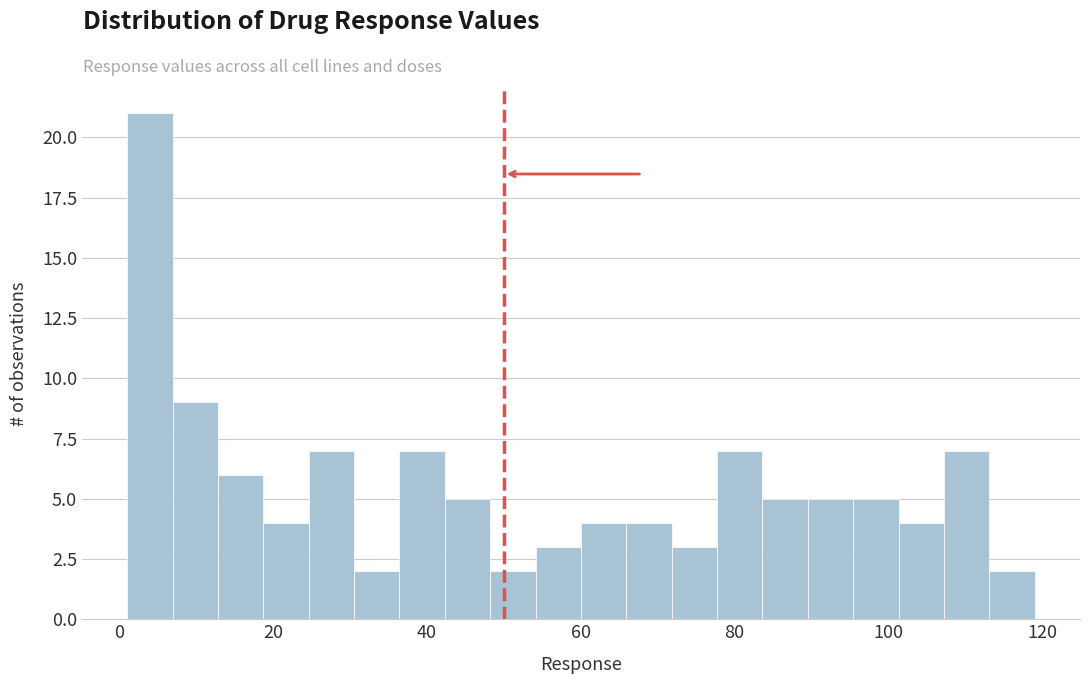

Read against the x-axis, roughly where is the centre of the tallest bar?

4